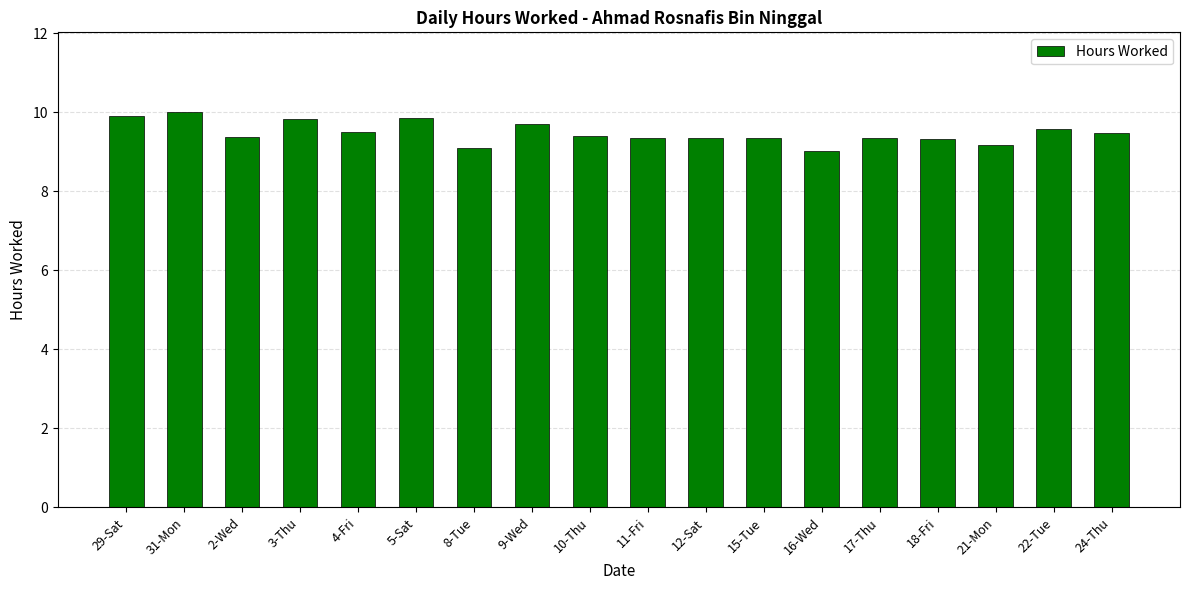

What is the maximum value shown in the chart?

10.0